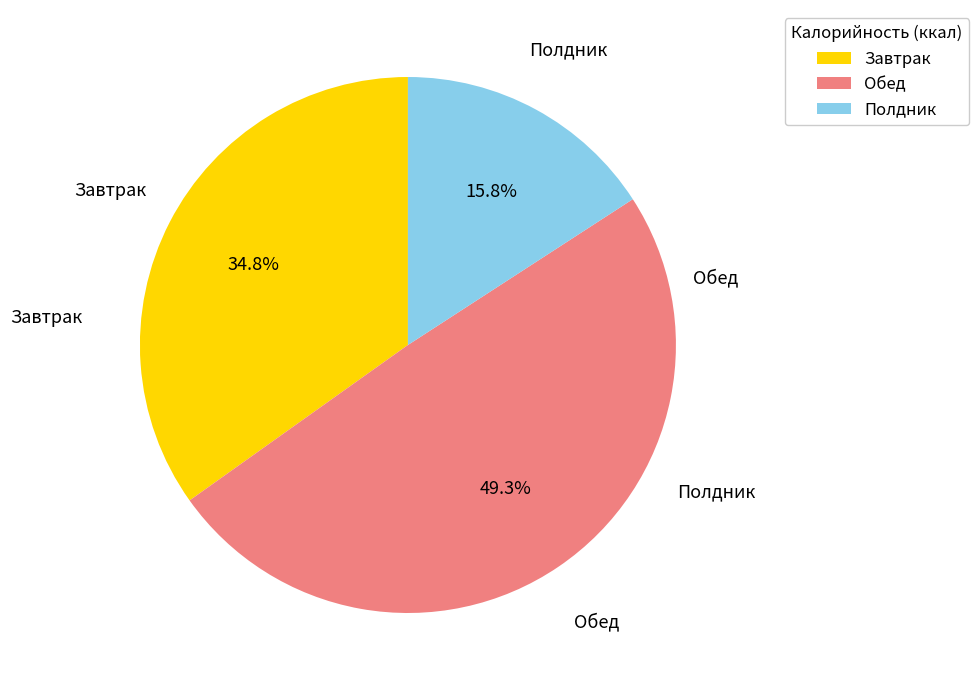

Does Обед represent more than half of the total?

No